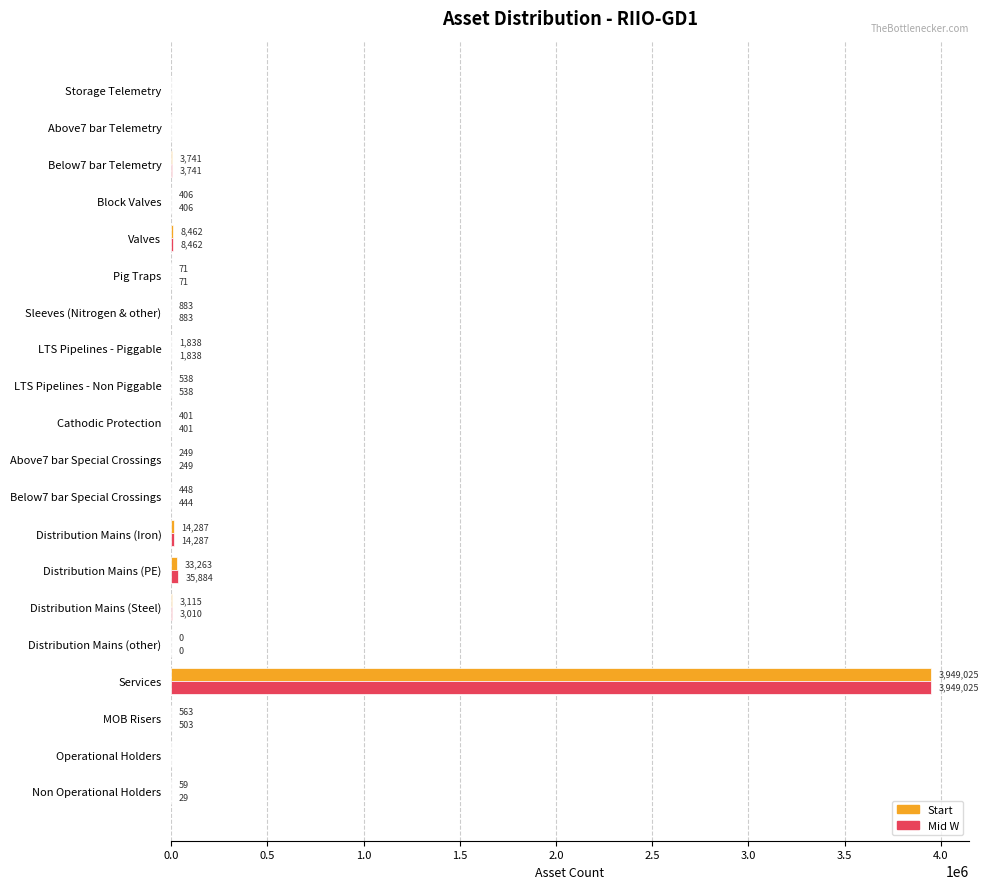

Where is Mid W nearest to the value 1974512?

Distribution Mains (PE)